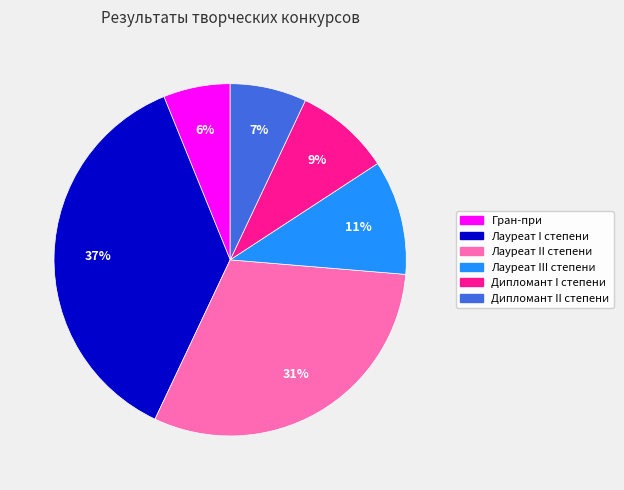

How many slices are in this pie chart?

6